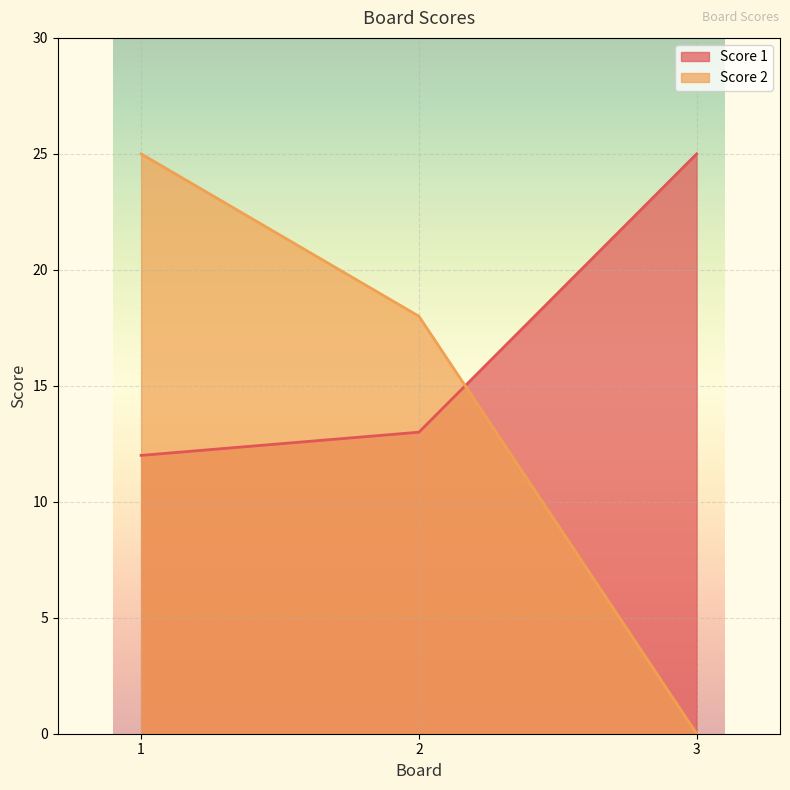

Reading left to right, transcribe all the data shown in this chart.

Score 1: 12	13	25
Score 2: 25	18	0